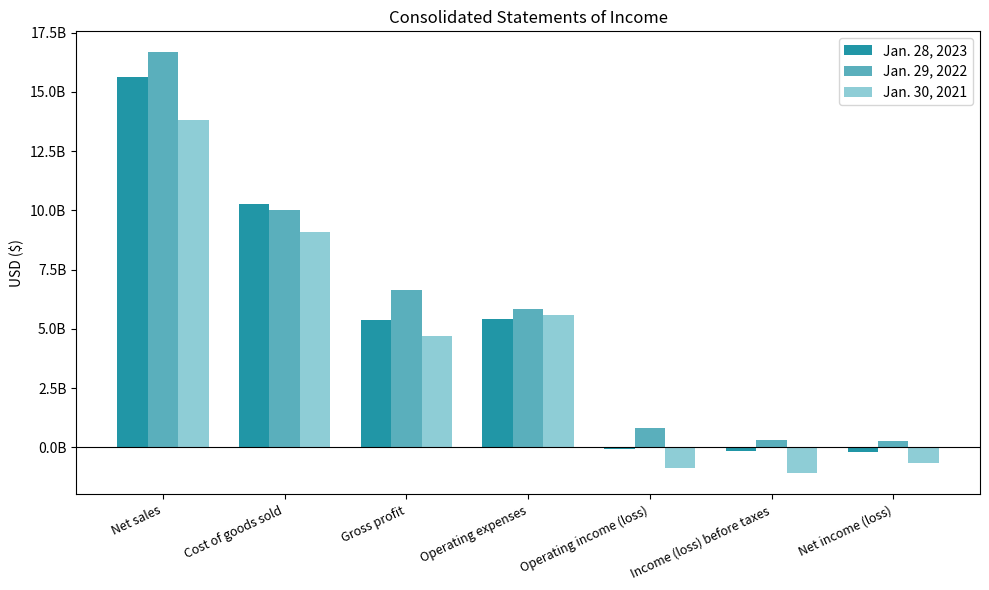

What are all the series names shown in the legend?

Jan. 28, 2023, Jan. 29, 2022, Jan. 30, 2021